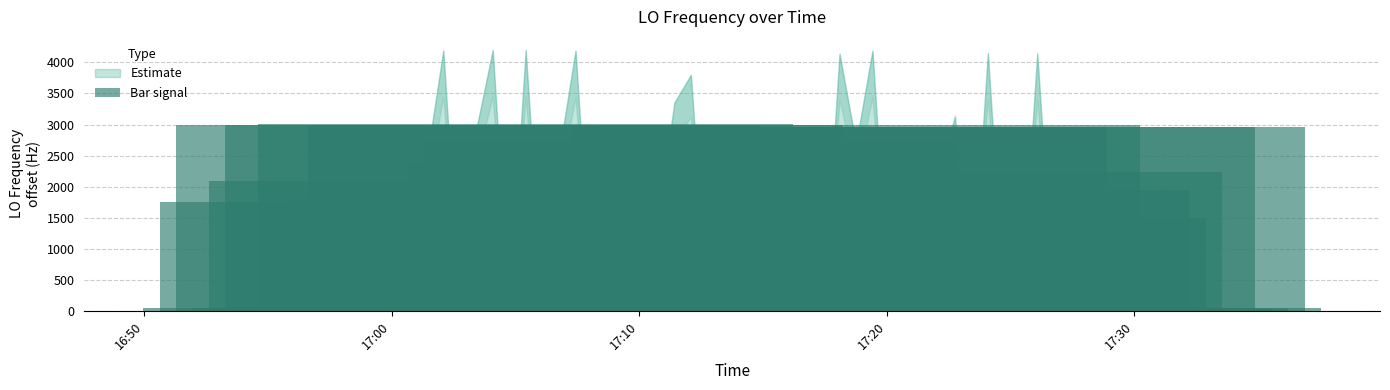

What is the sum of all values?

53649.3